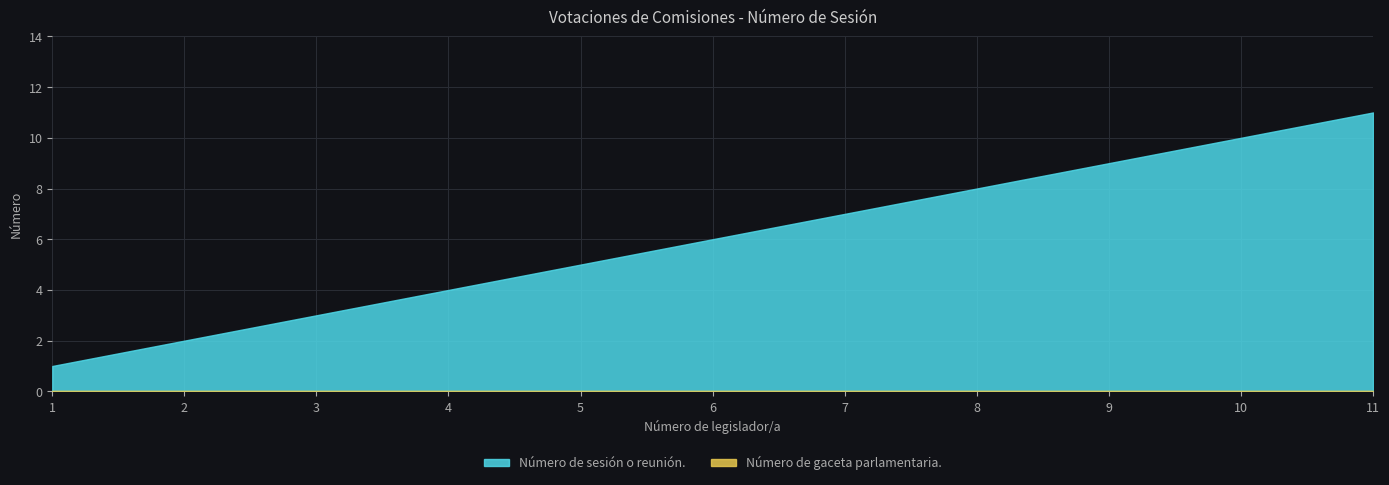

True or false: Número de sesión o reunión. has more than 0 points higher than both neighbors.

False